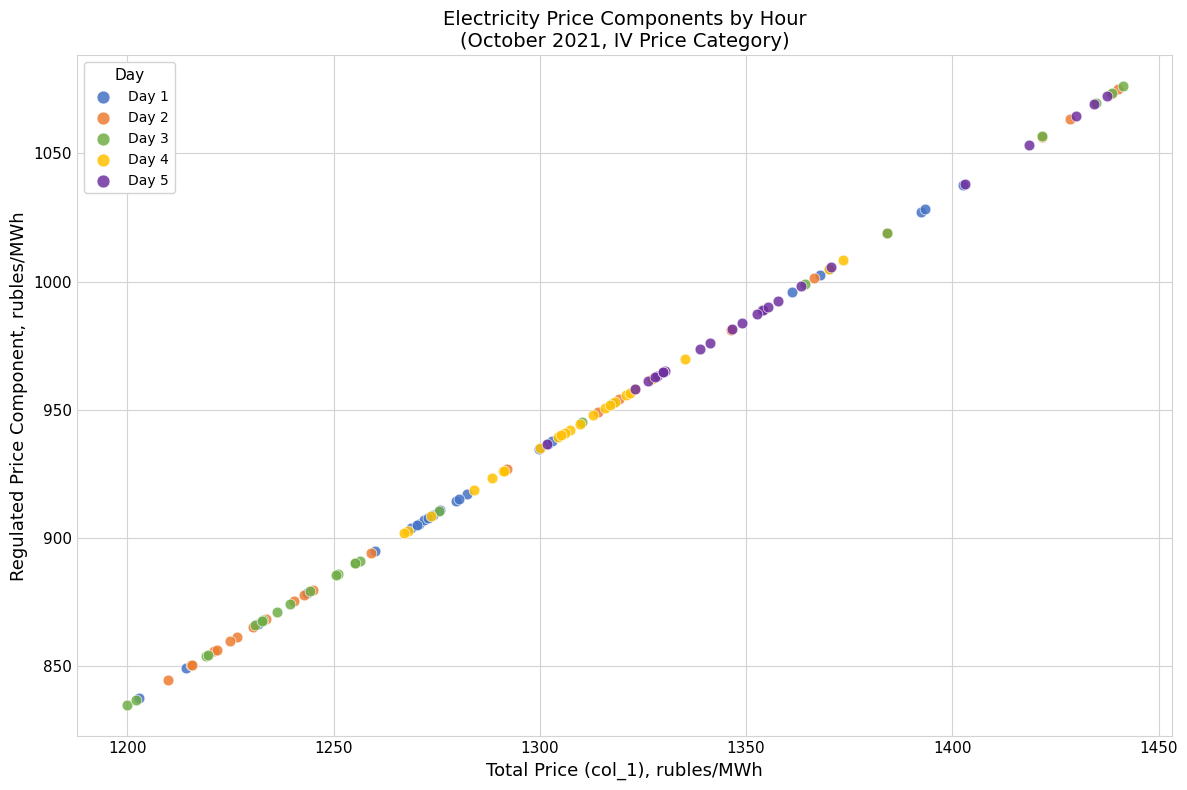

Which series has the largest Y range (max minus min)?

Day 3